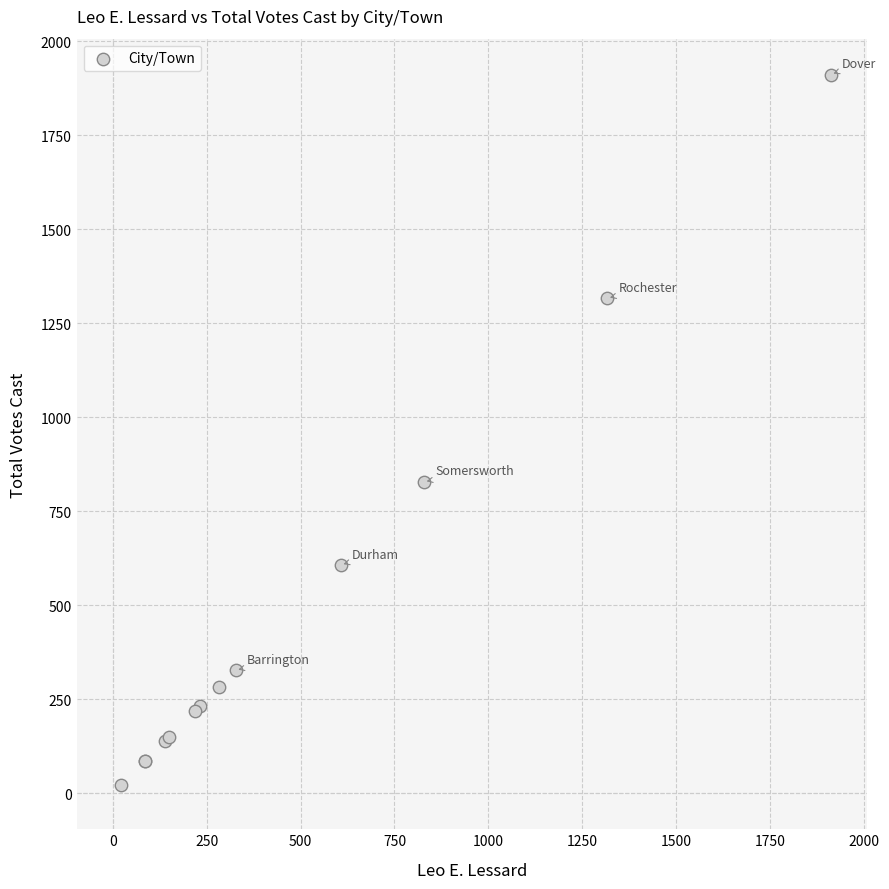

What Y value in the scatter plot is closest to 967?

828